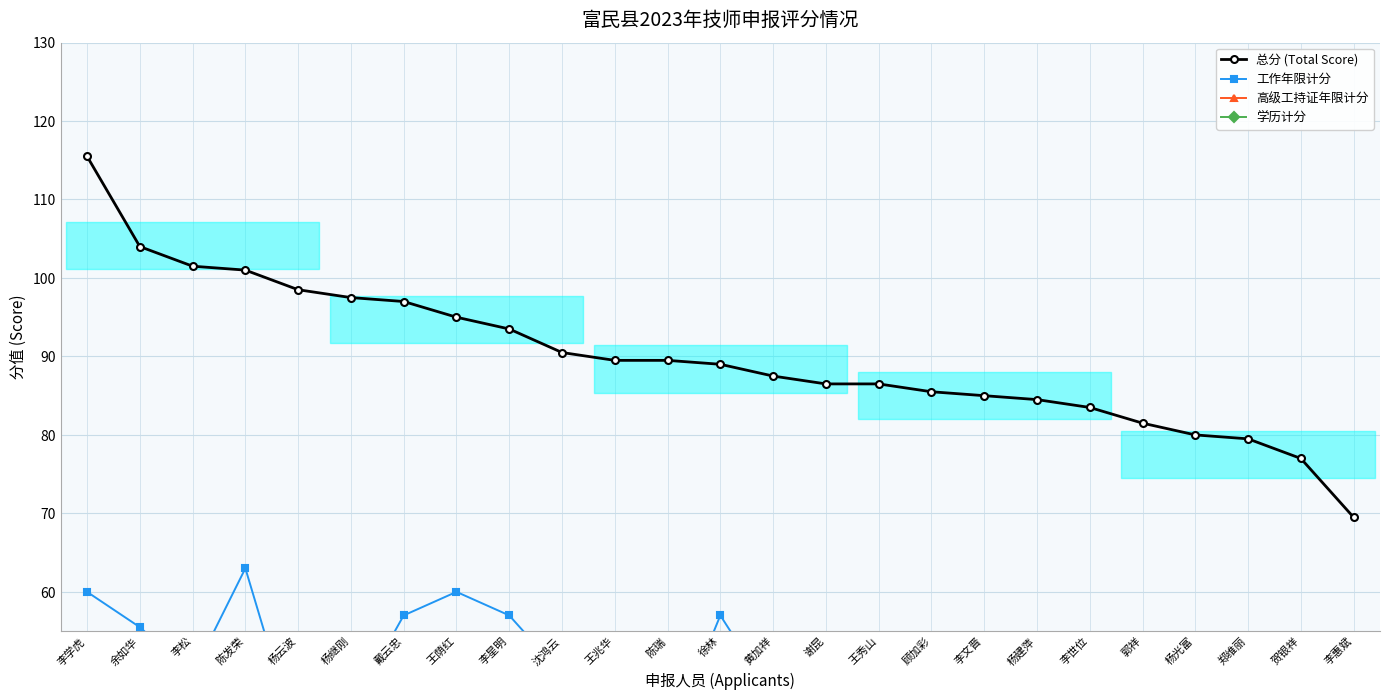

Rank the series by their average value, from highest to lowest.

总分 (Total Score), 工作年限计分, 高级工持证年限计分, 学历计分